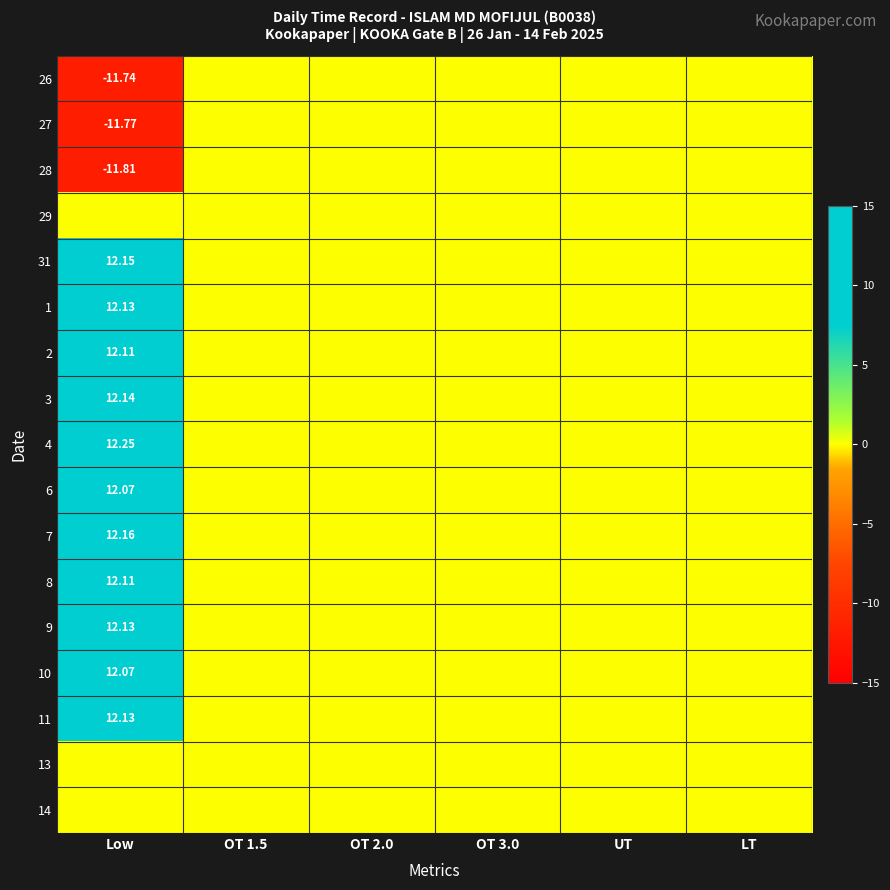

Which category has the highest value in the 7 series?

Low